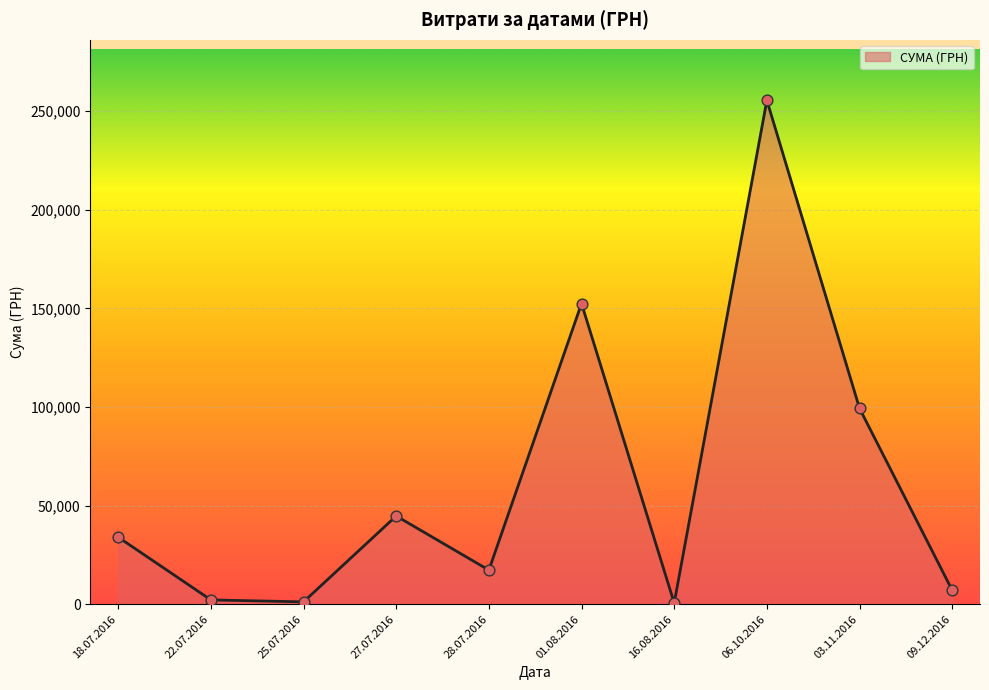

Between 27.07.2016 and 01.08.2016, which is larger?

01.08.2016